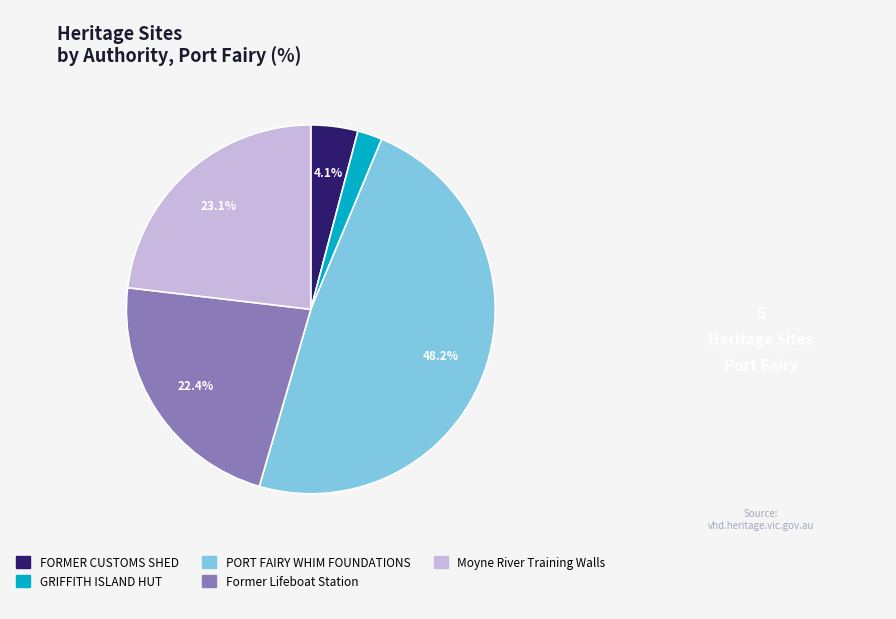

Does any single category account for the majority?

No